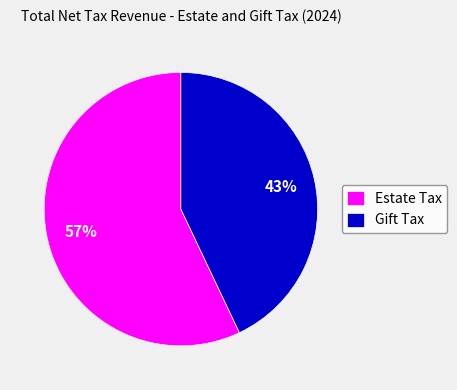

To the nearest percent, what is the average slice percentage?

50%